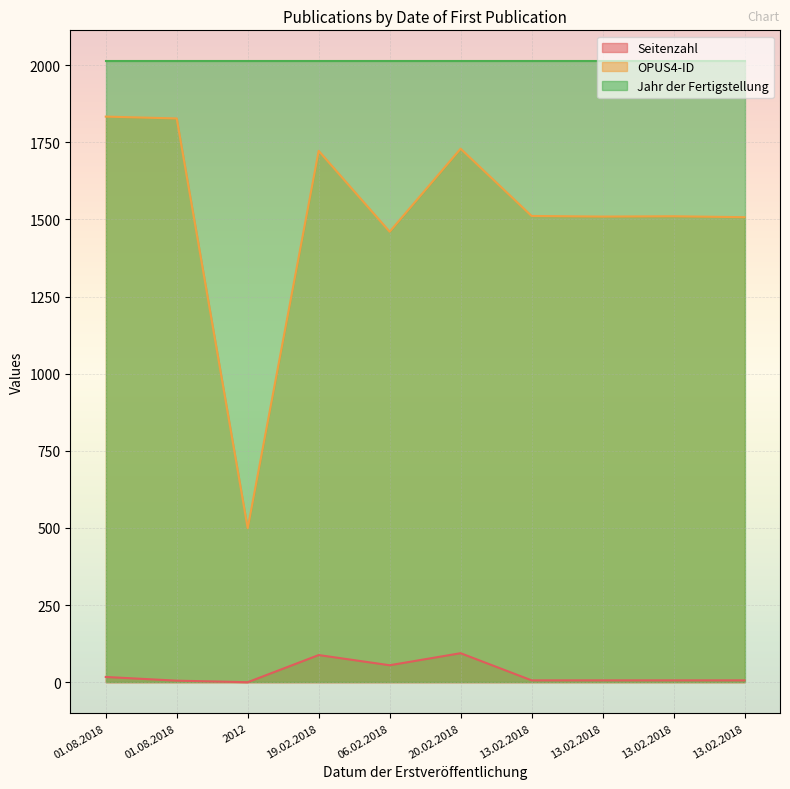

True or false: OPUS4-ID and Seitenzahl intersect in this chart.

False